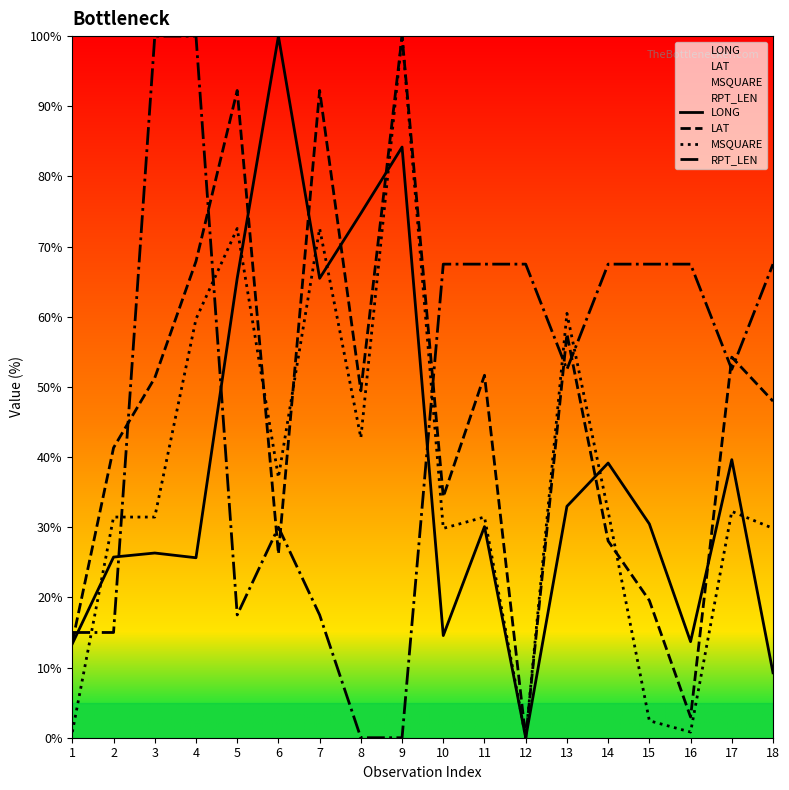

Where is the first local maximum for MSQUARE?

5